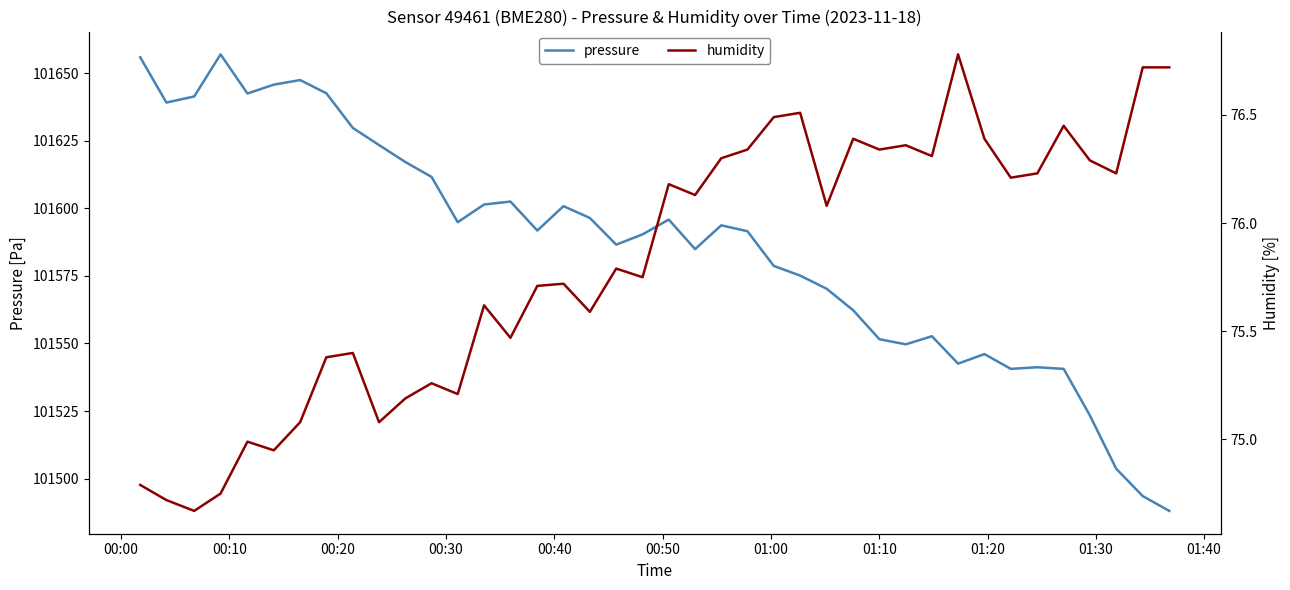

True or false: pressure and humidity intersect in this chart.

False